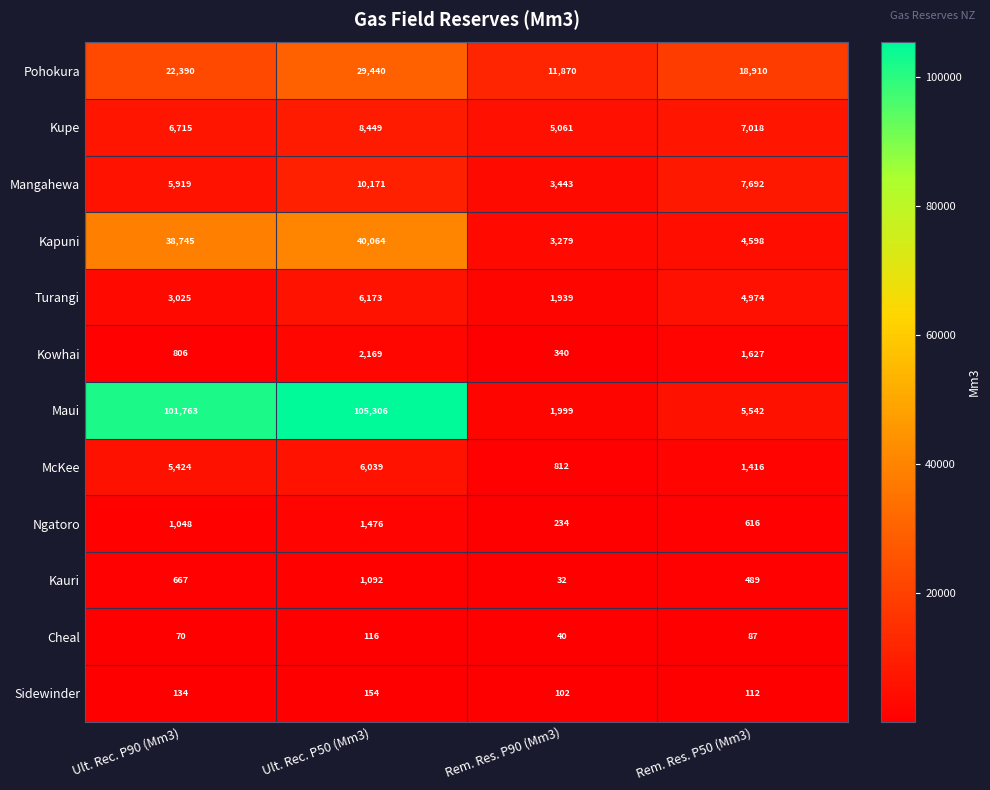

Count the number of data series in this chart.

12